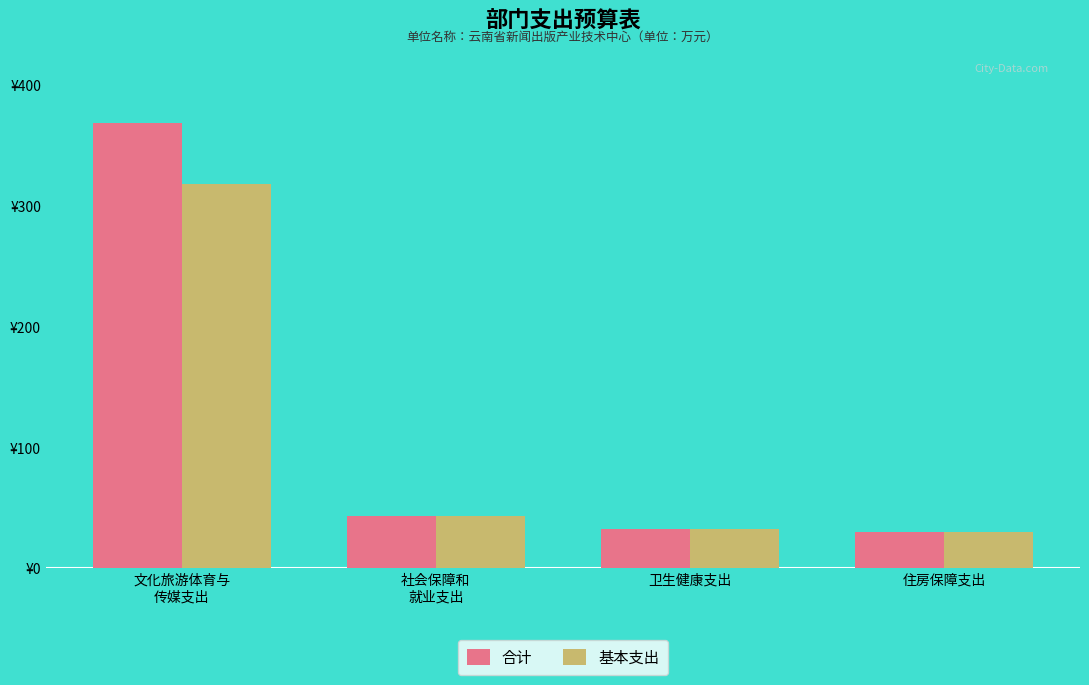

What is the average value of the 基本支出 series?

105.9